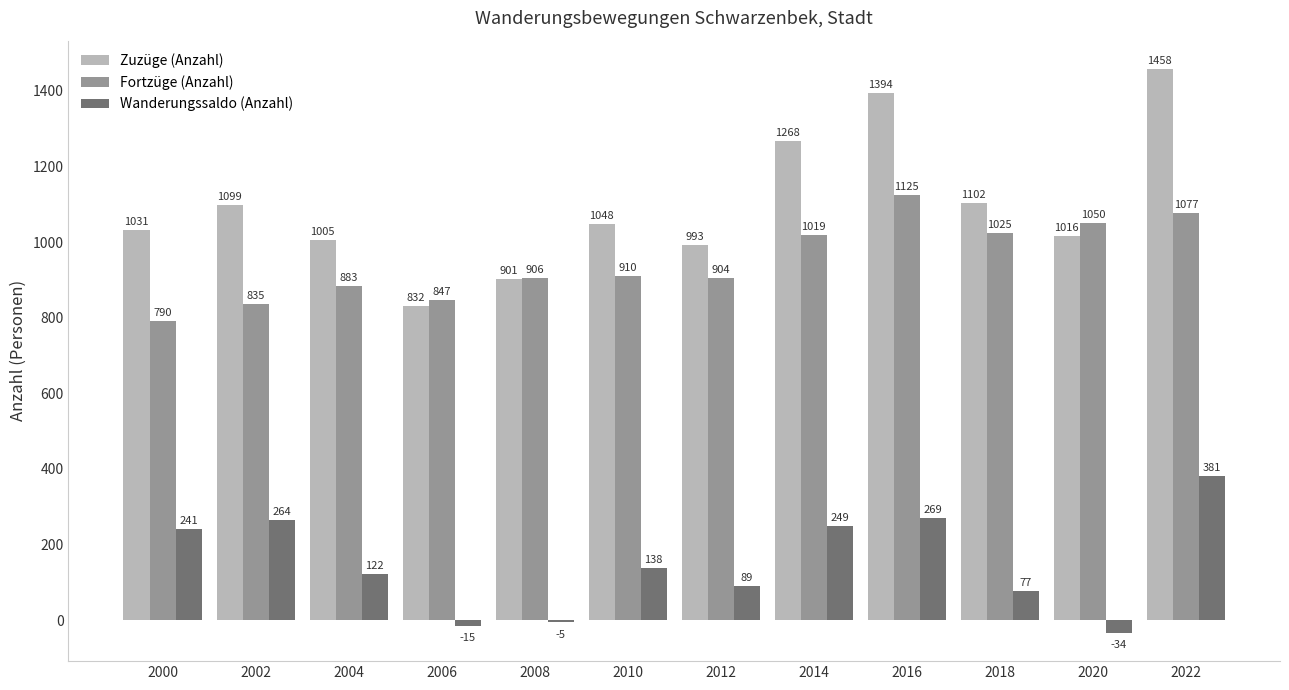

What is the difference between the highest and lowest values at 2014?

1019